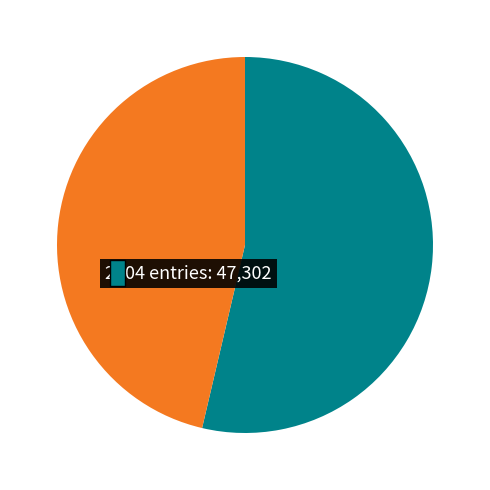

Does 2004-06-22 represent more than half of the total?

No